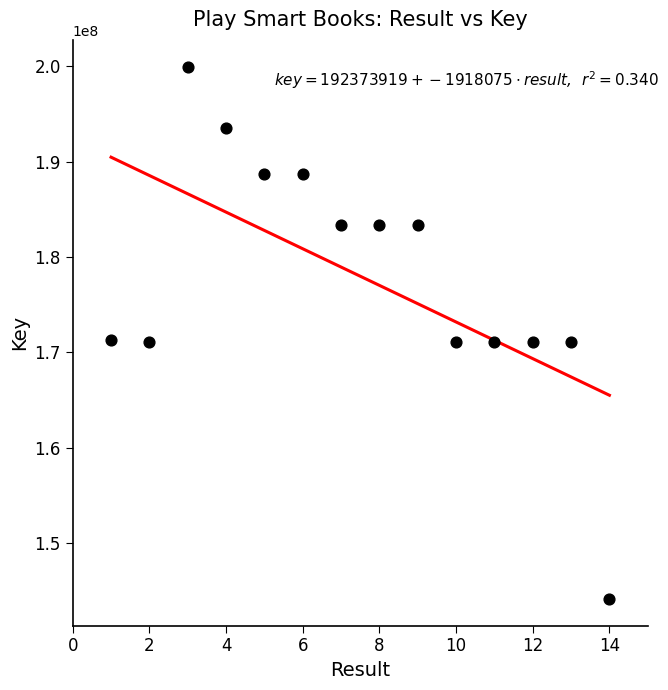

What is the range of X values (max minus min)?

13